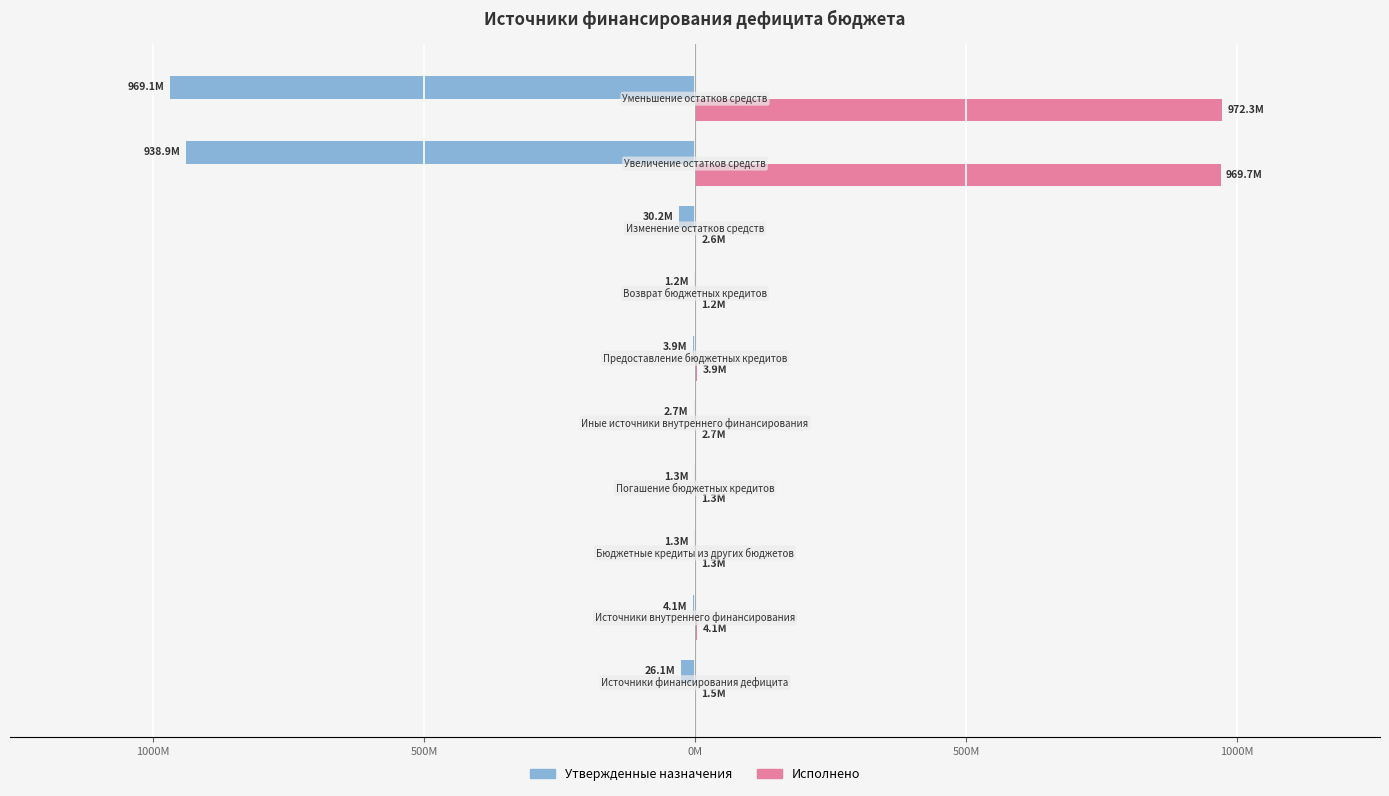

What is the average value of the Исполнено series?

196.1